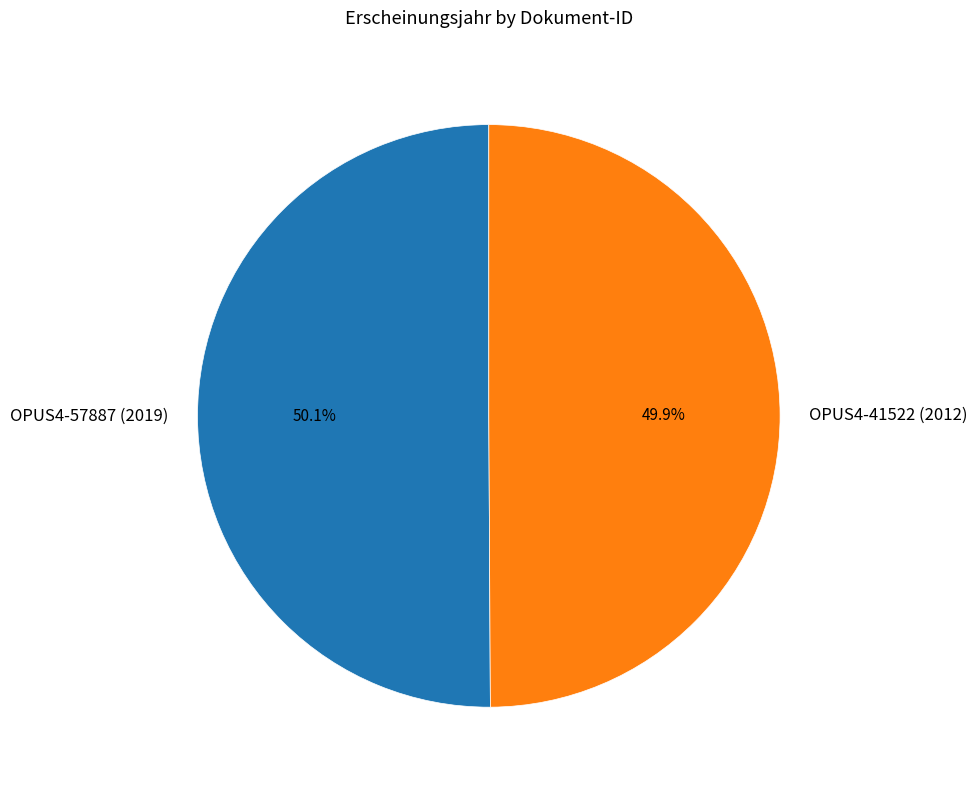

Is there any slice that represents more than half of the pie?

Yes